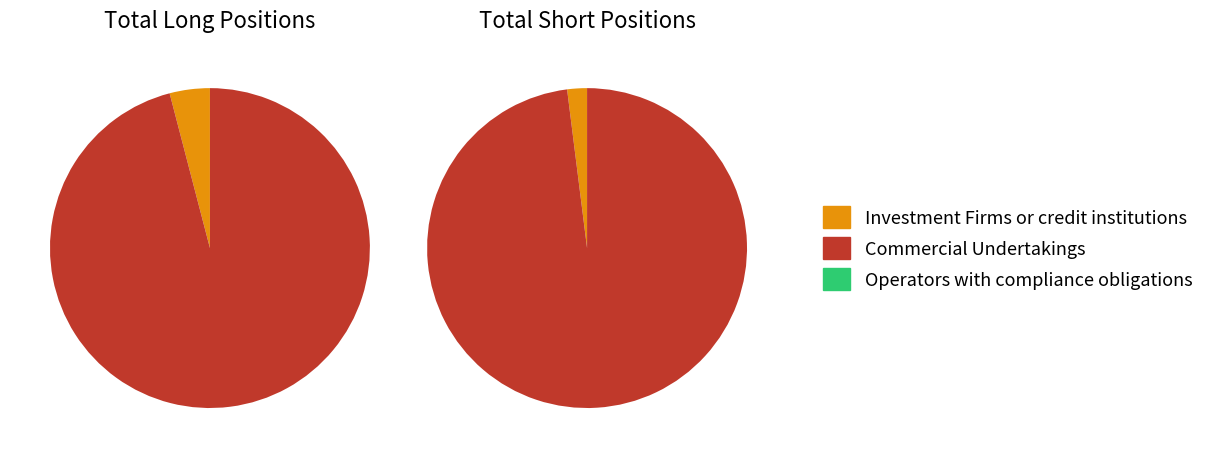

What is the largest slice in the pie chart?

Commercial Undertakings